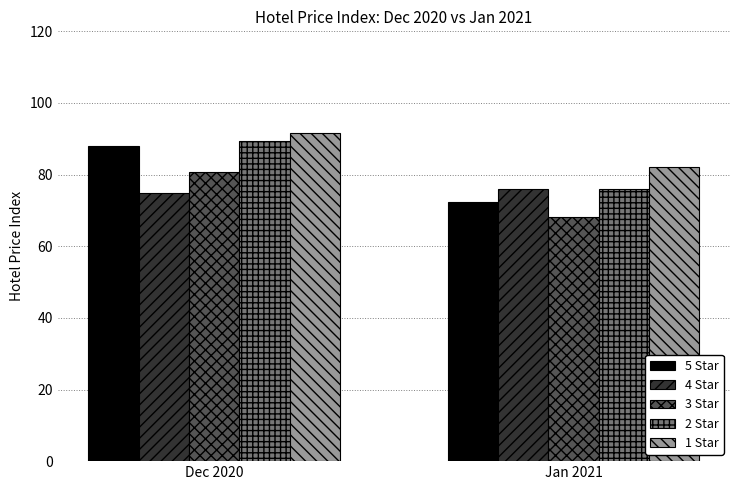

Rank the series by their maximum value, from highest to lowest.

1 Star, 2 Star, 5 Star, 3 Star, 4 Star